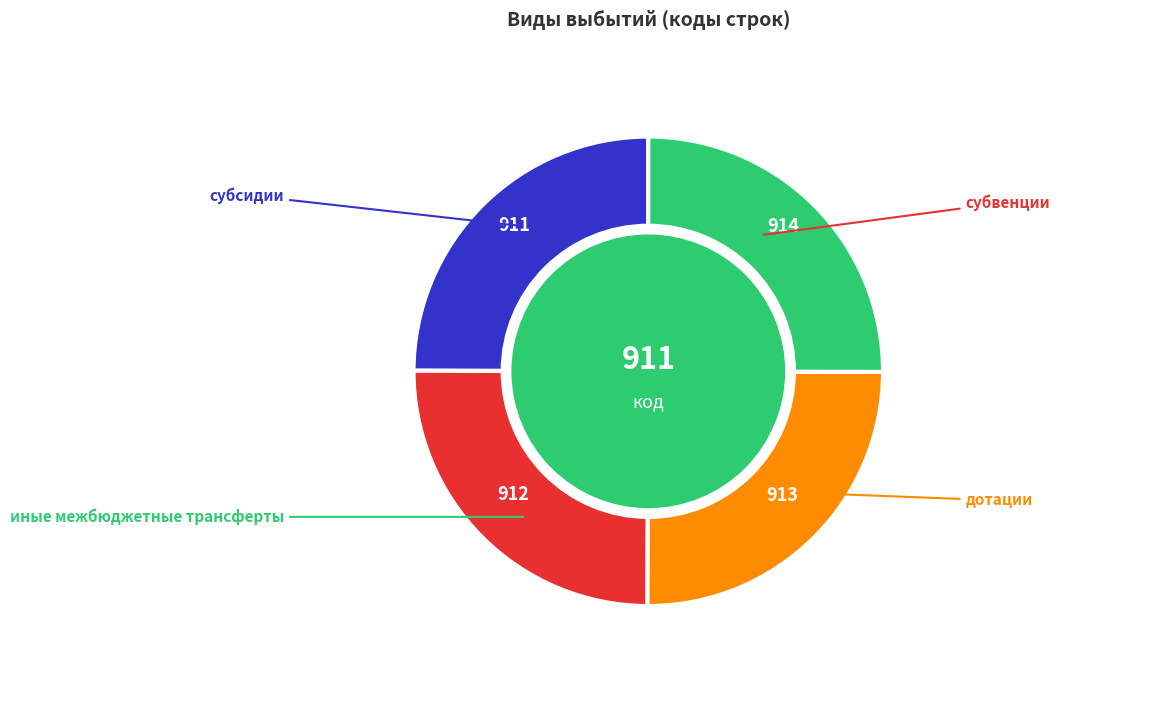

To the nearest percent, what is the combined percentage of дотации and иные межбюджетные трансферты?

50%